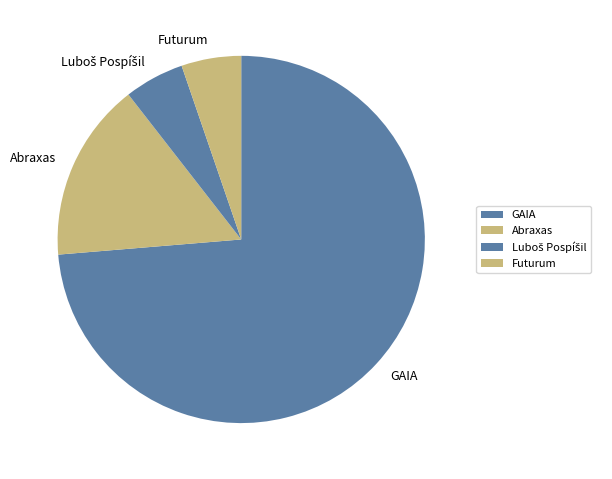

Is it true that GAIA is 81% of the pie?

False